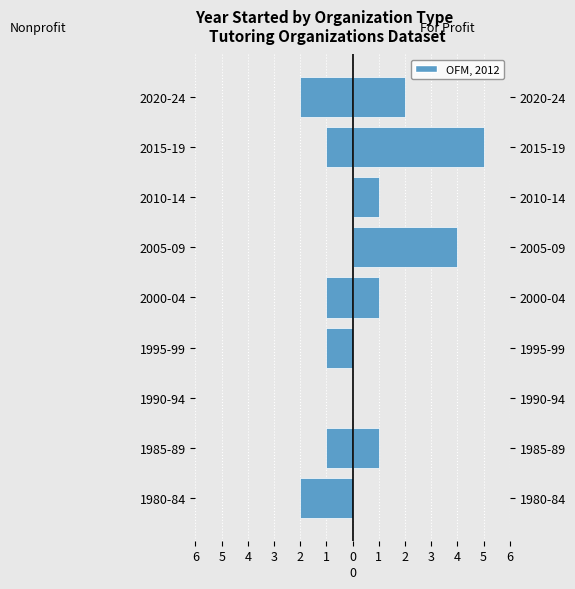

How many data points in Nonprofit are less than -1?

2